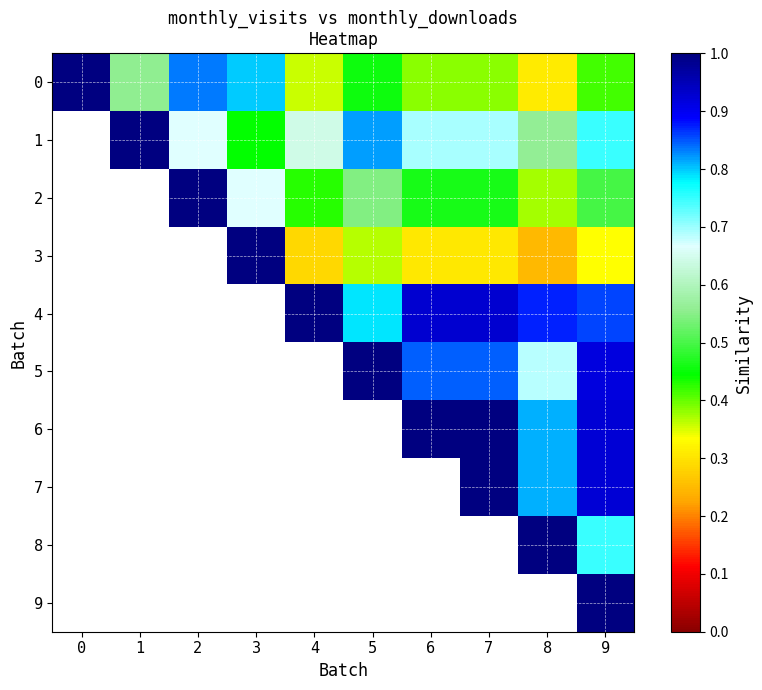

Between 5 and 1, which is larger?

1